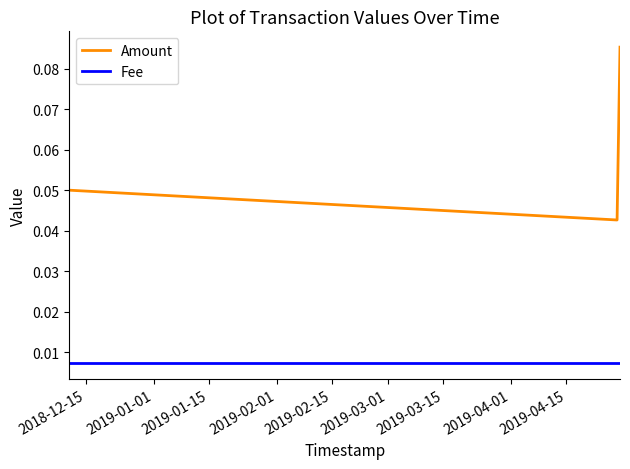

How many Amount values are between 0 and 1?

3